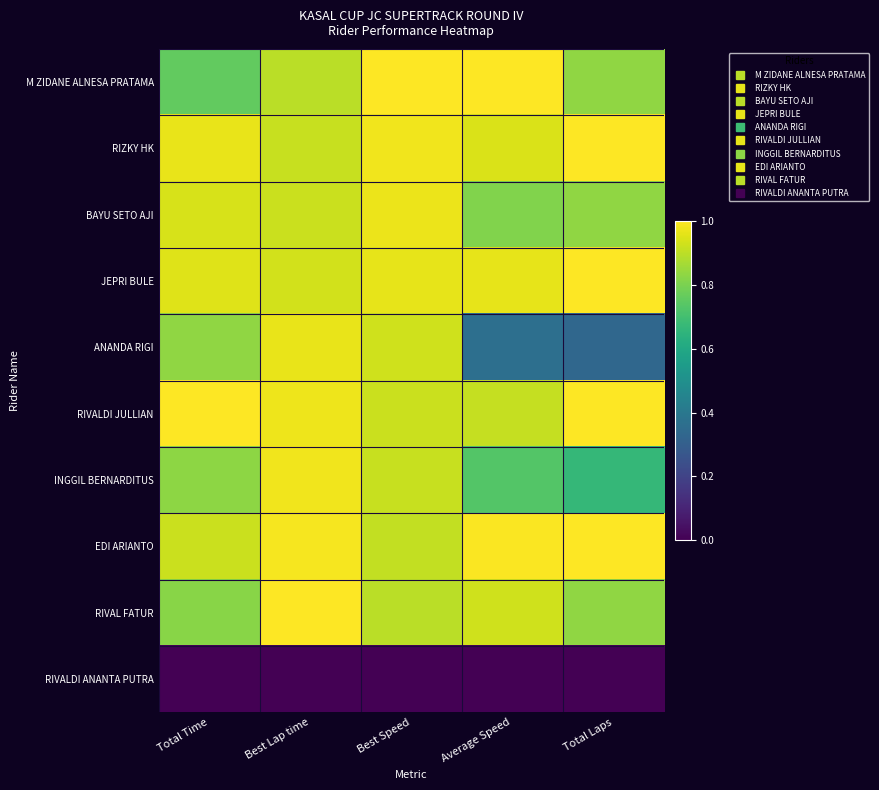

What is the greatest value displayed?

1.0